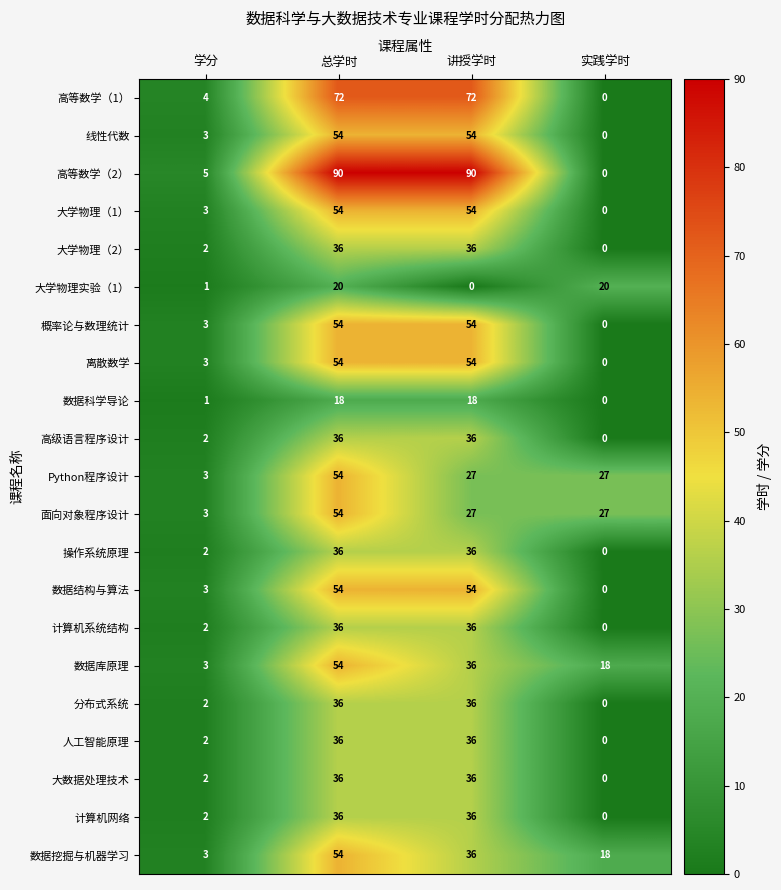

What is the spread (max minus min) of values at 实践学时?

27